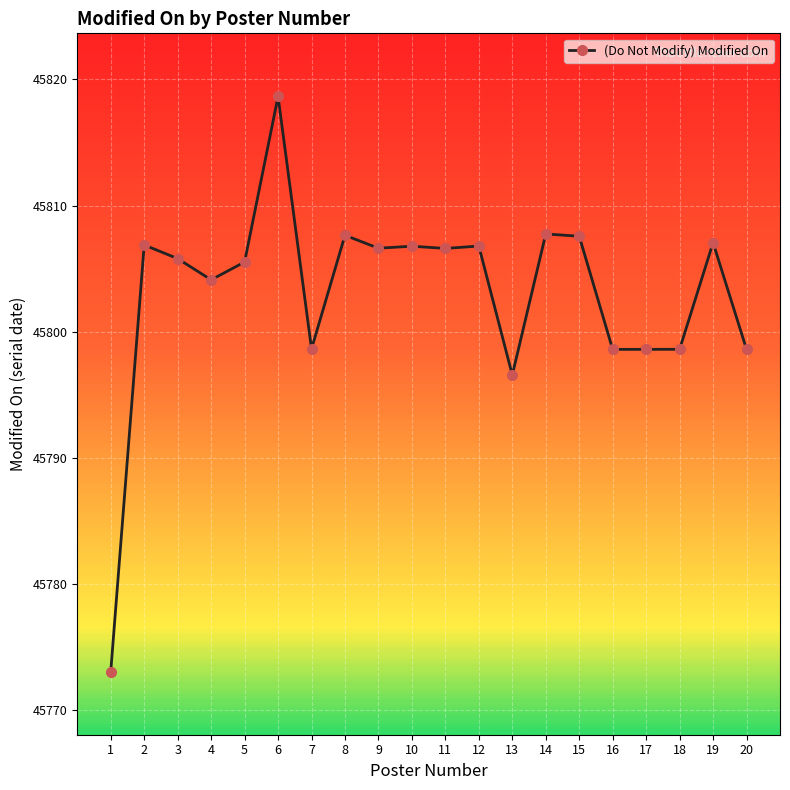

Which label corresponds to the largest value in the chart?

6